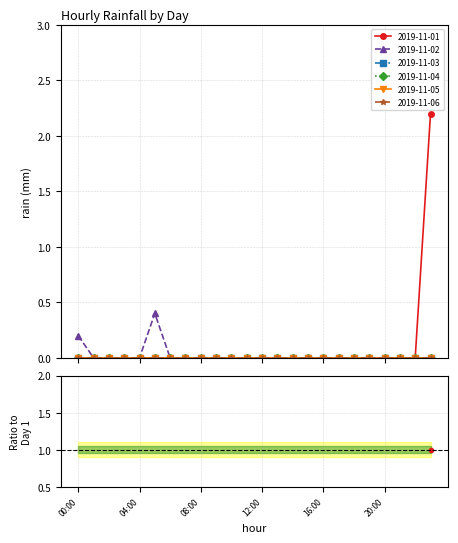

At how many categories does at least one series exceed 1?

1